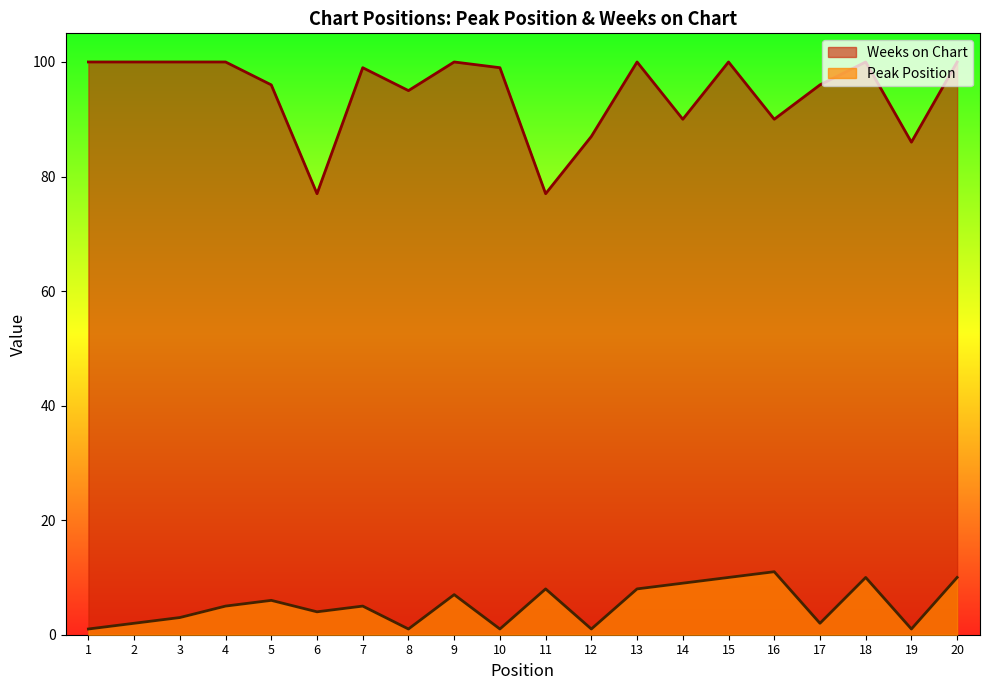

At 3, list the series in order from largest to smallest.

Weeks on Chart, Peak Position